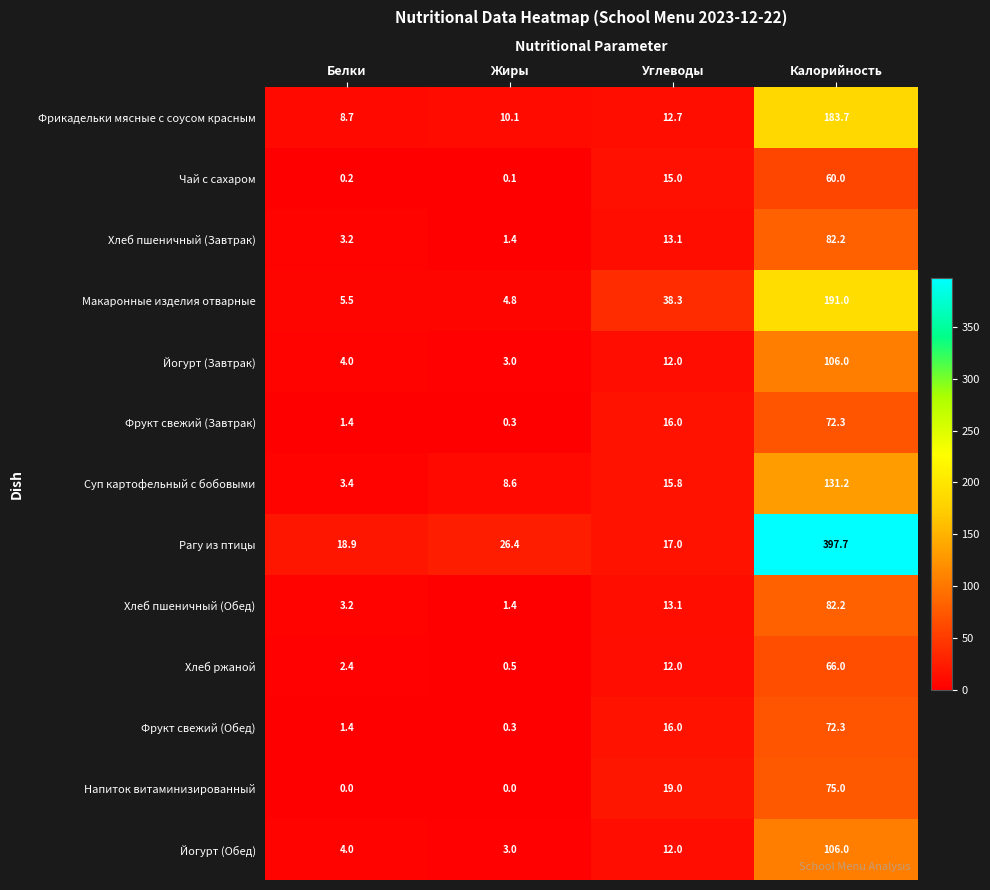

Is it true that Суп картофельный с бобовыми equals 5.8 at Жиры?

False